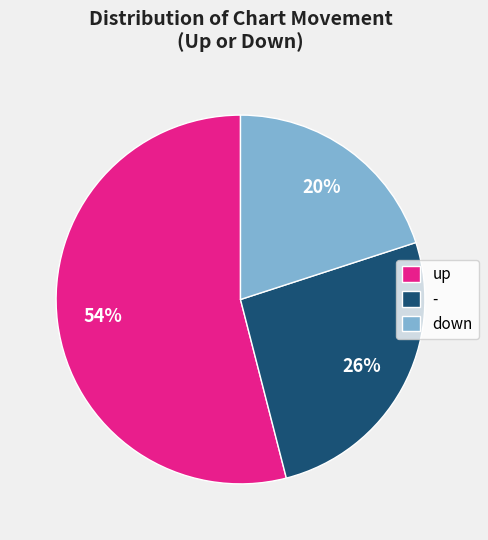

To the nearest percent, what is the difference between the largest and smallest slice percentages?

34%